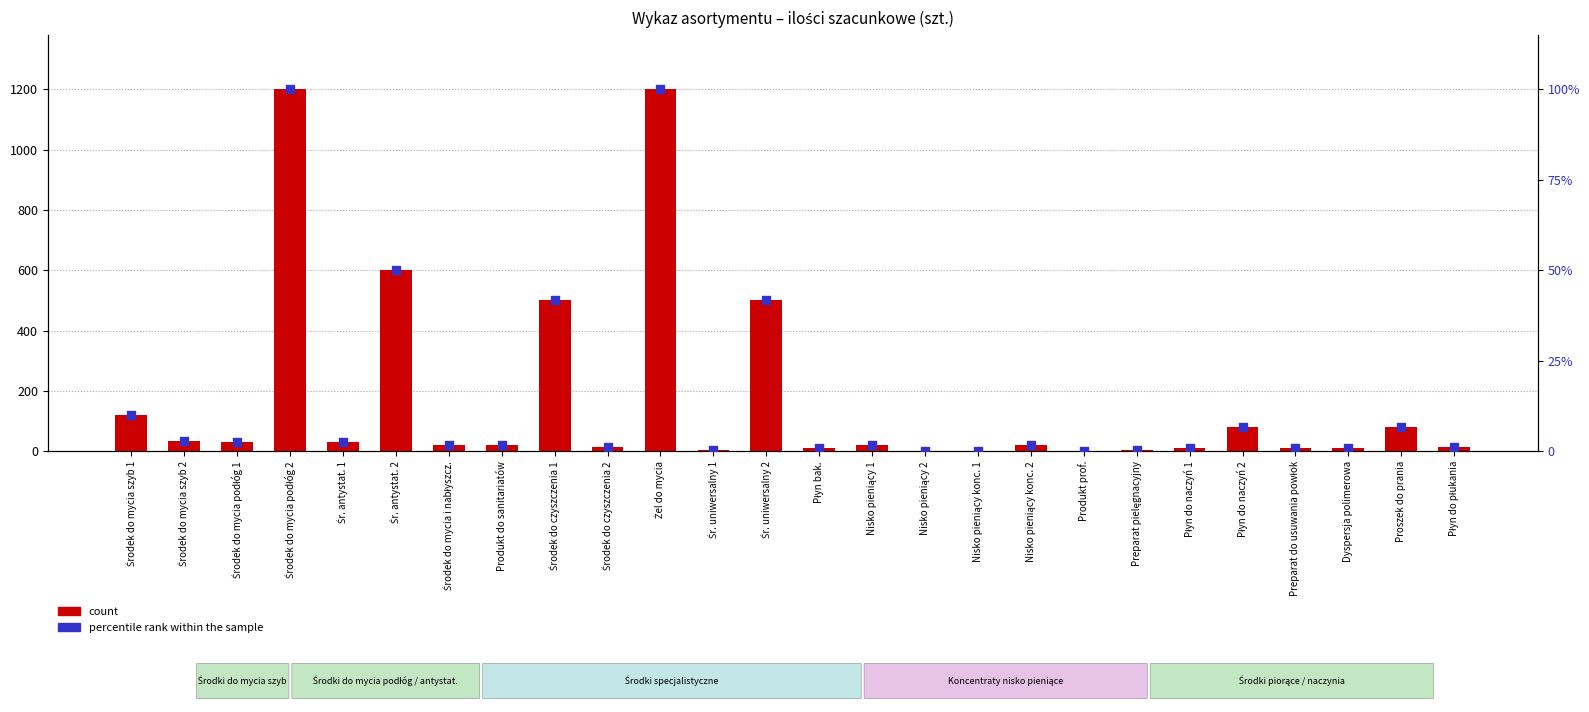

At how many categories does at least one series exceed 843?

2